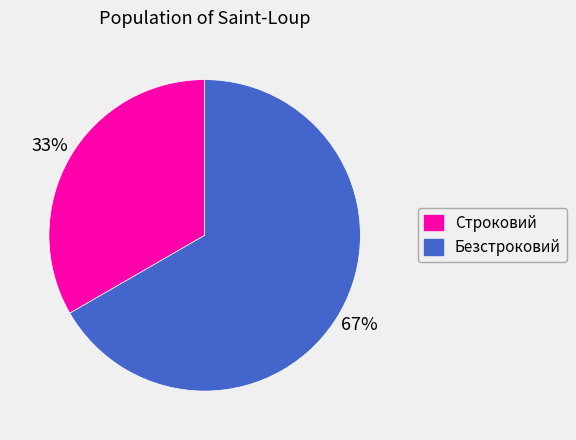

Which category has the biggest portion of the pie?

Безстроковий